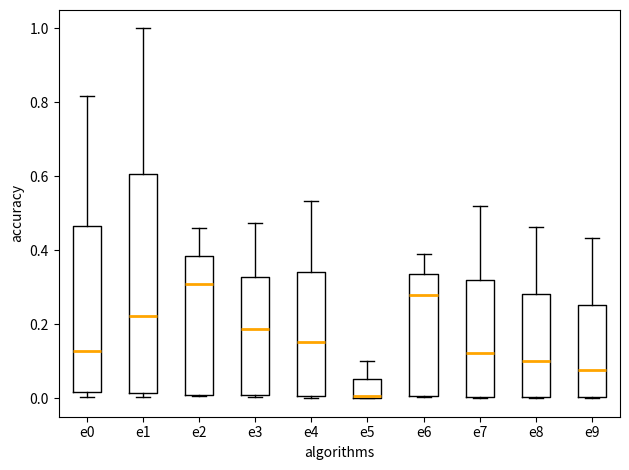

Reading left to right, read every box against the y-axis: the position of its median line, the range the box covers, and the ends of its whiskers. The values are not printed on the chart, so give them approximately, as read against the axis.

e0: median 0.12, box 0.02 to 0.46, whiskers 0.00 to 0.82
e1: median 0.22, box 0.02 to 0.60, whiskers 0.00 to 1.00
e2: median 0.30, box 0.00 to 0.38, whiskers 0.00 to 0.46
e3: median 0.18, box 0.00 to 0.32, whiskers 0.00 (just below the box's lower edge) to 0.48
e4: median 0.16, box 0.00 to 0.34, whiskers 0.00 to 0.54
e5: median 0.00, box 0.00 to 0.06, whiskers 0.00 to 0.10
e6: median 0.28, box 0.00 to 0.34, whiskers 0.00 to 0.40
e7: median 0.12, box 0.00 to 0.32, whiskers 0.00 to 0.52
e8: median 0.10, box 0.00 to 0.28, whiskers 0.00 to 0.46
e9: median 0.08, box 0.00 to 0.26, whiskers 0.00 to 0.44